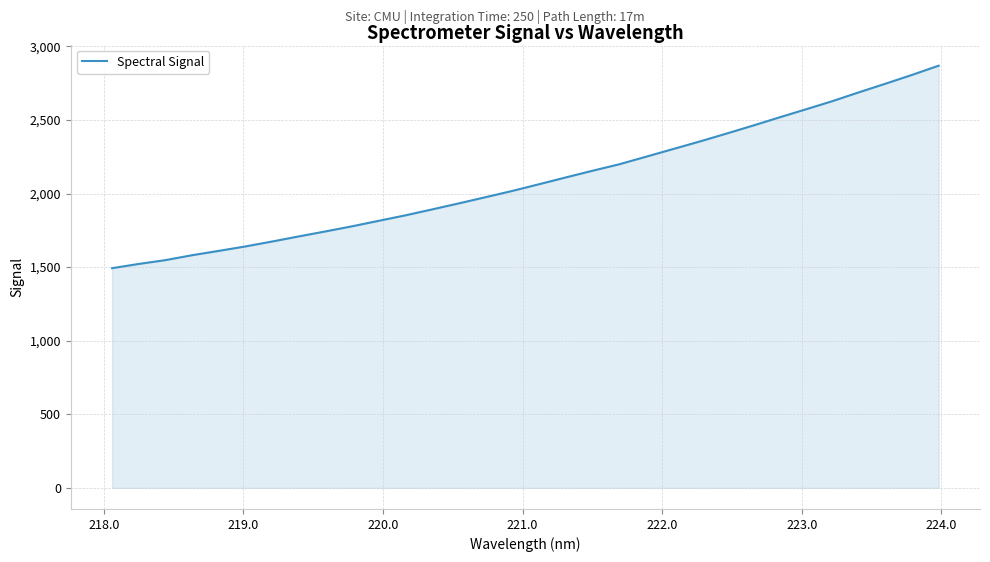

What is the difference between the maximum and minimum values?

1375.9